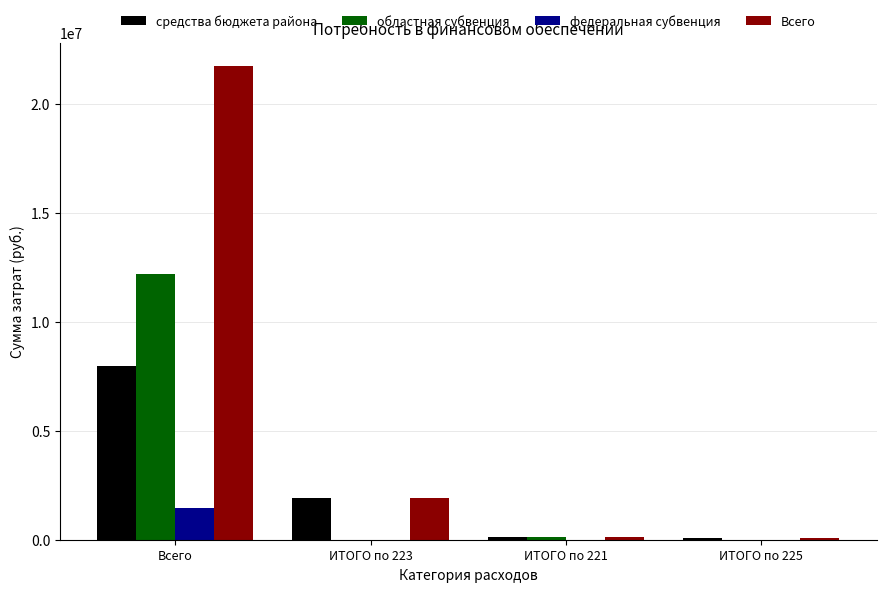

What is the total value across all series at ИТОГО по 225?

190573.4